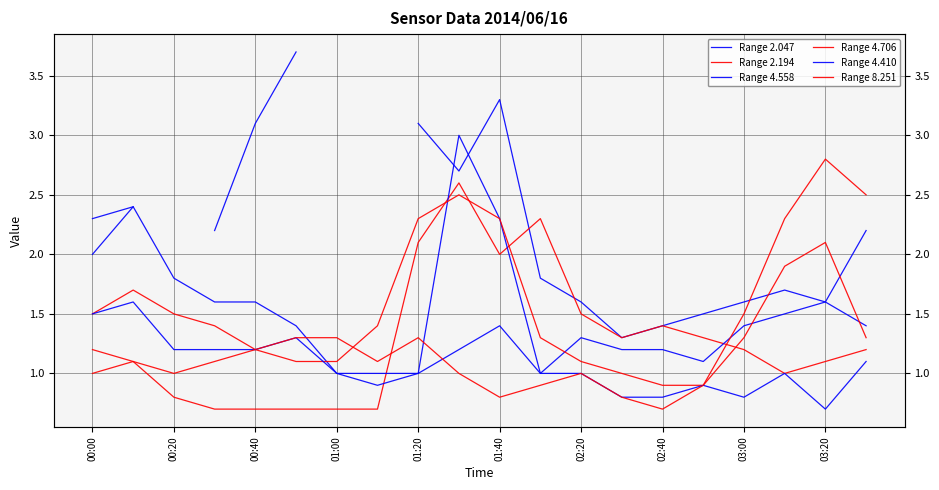

What is the difference between the Range 4.558 values at 10 and 19?

0.1